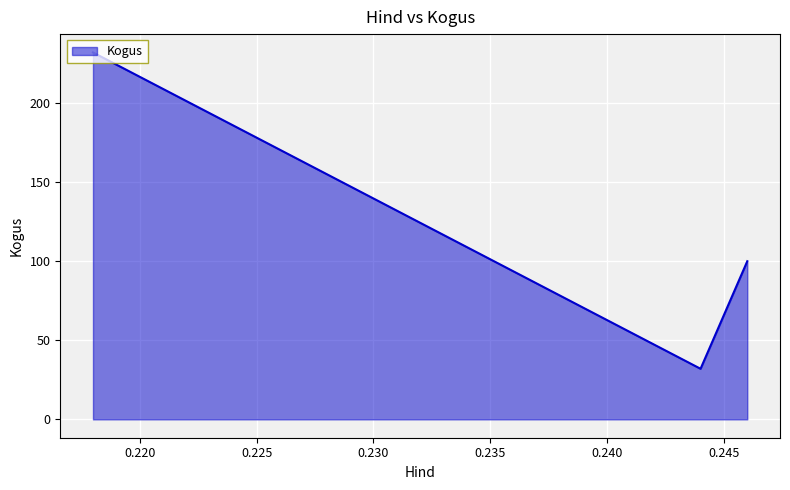

Does the chart display data point markers on the line(s)?

No